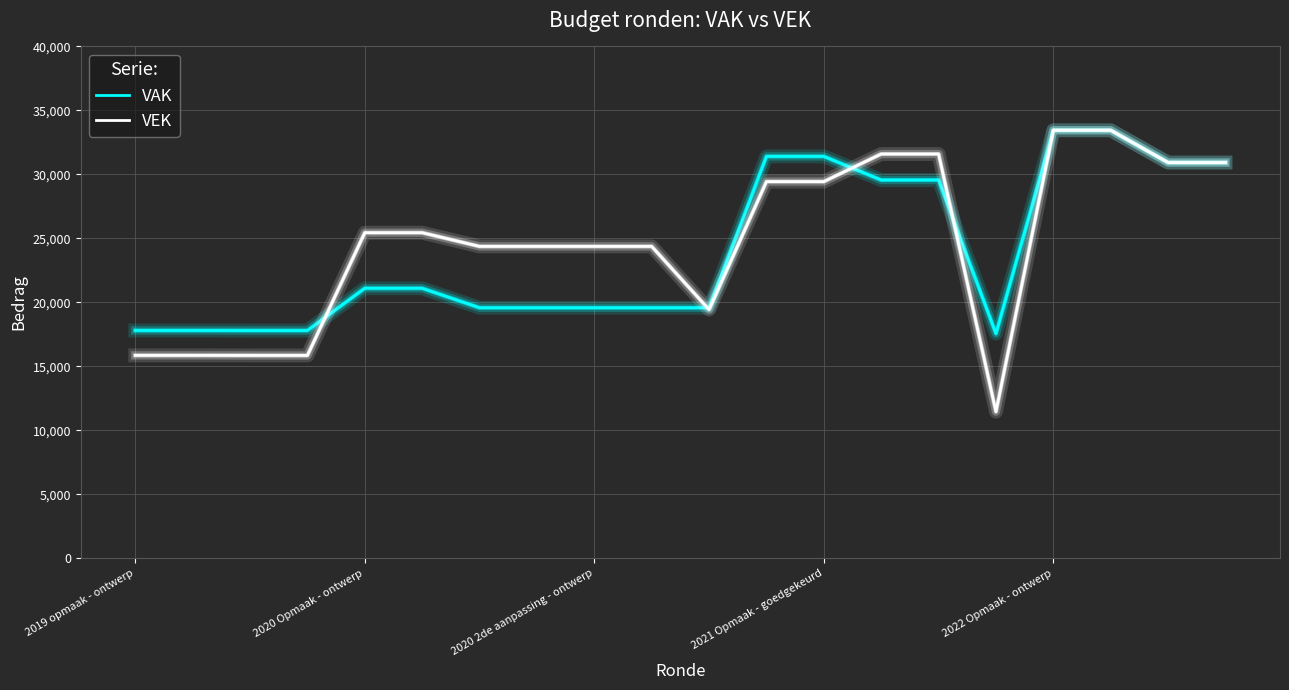

List the series in order of their overall mean, lowest first.

VAK, VEK